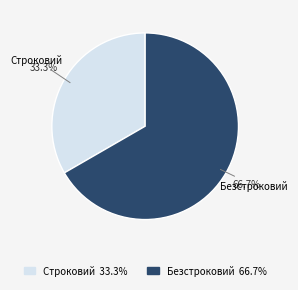

To the nearest percent, what is the average slice percentage?

50%